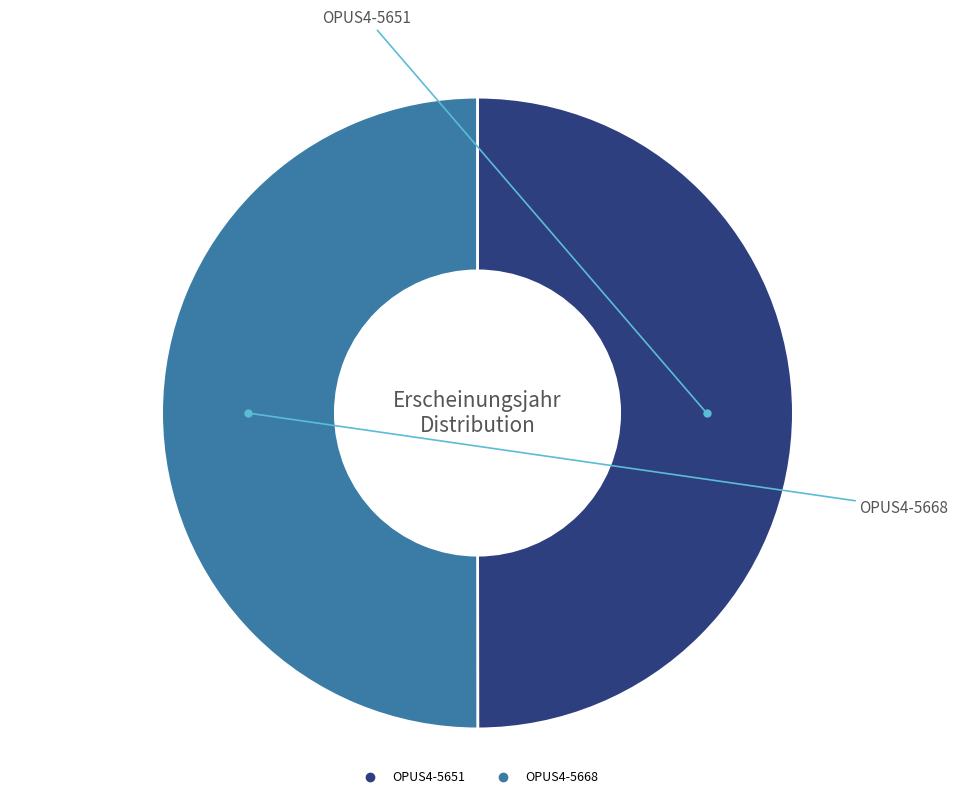

What is the ratio of the value at OPUS4-5668 to the value at OPUS4-5651?

1.0